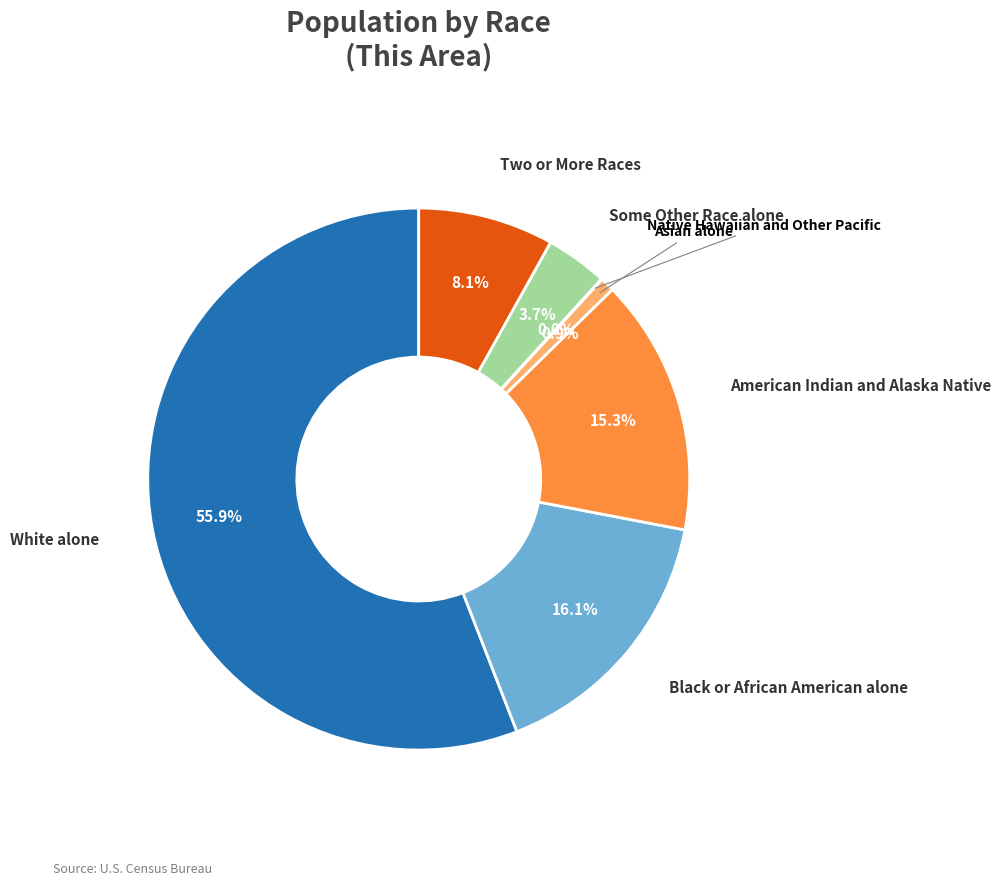

Does any single category account for the majority?

Yes